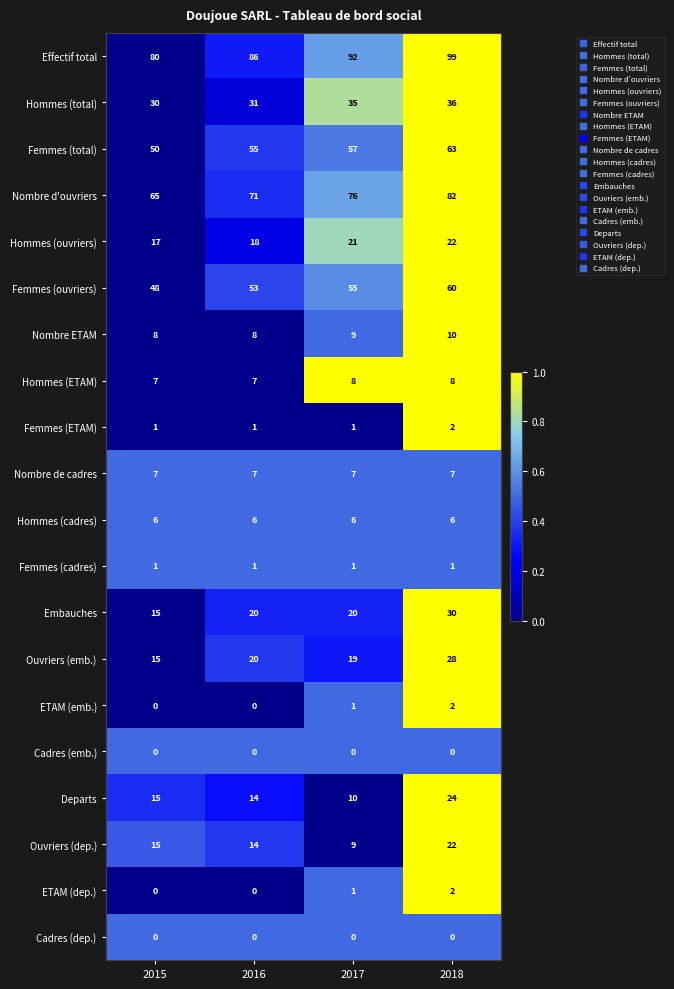

Read the Ouvriers (dep.) value at 2016, to the nearest 5.

15